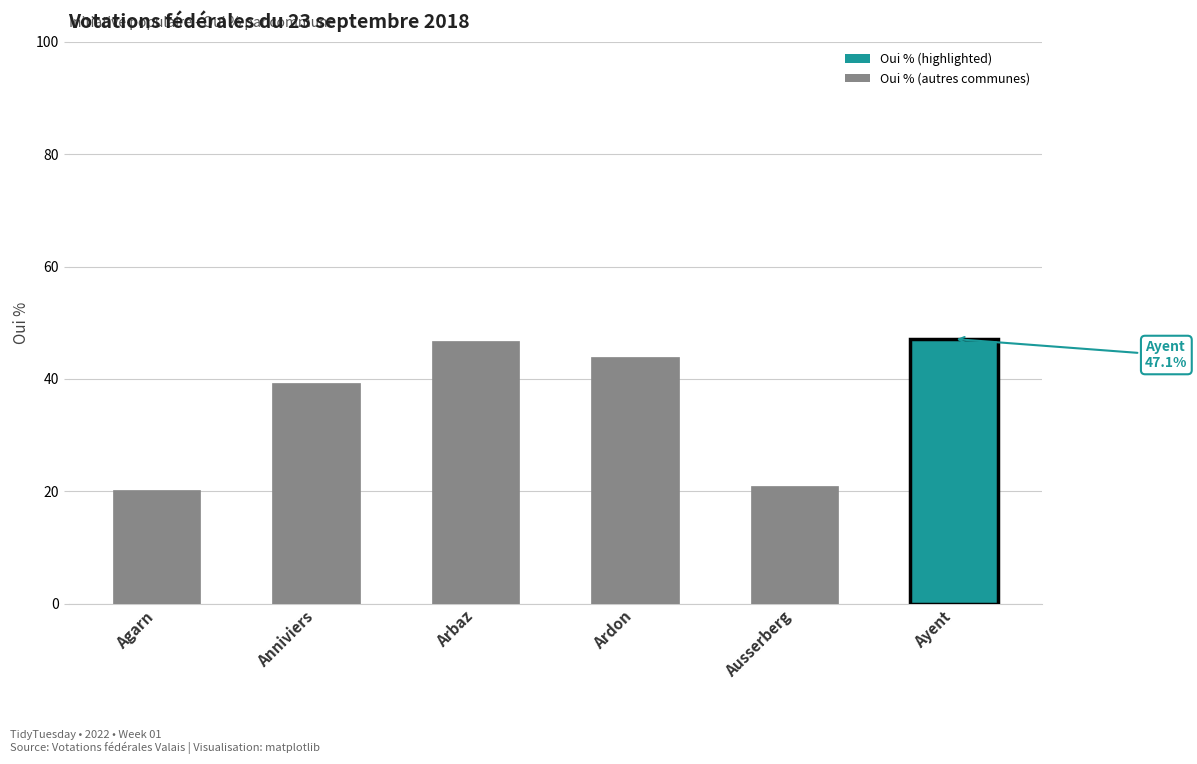

Are the bars horizontal?

No